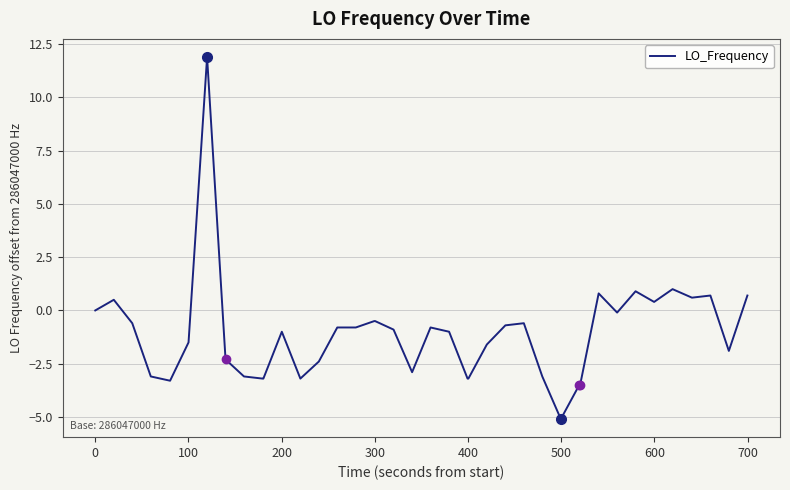

What is the greatest value displayed?

11.9